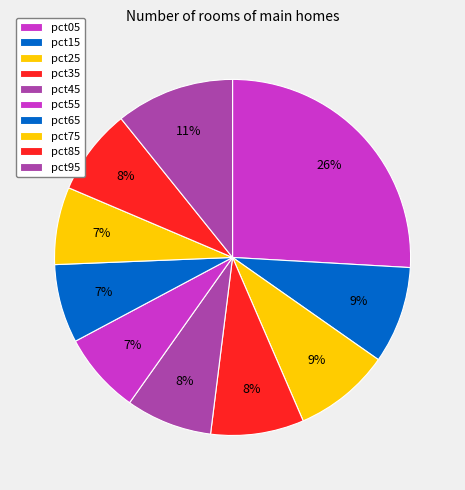

The pct65 slice represents 21% of the pie. True or false?

False